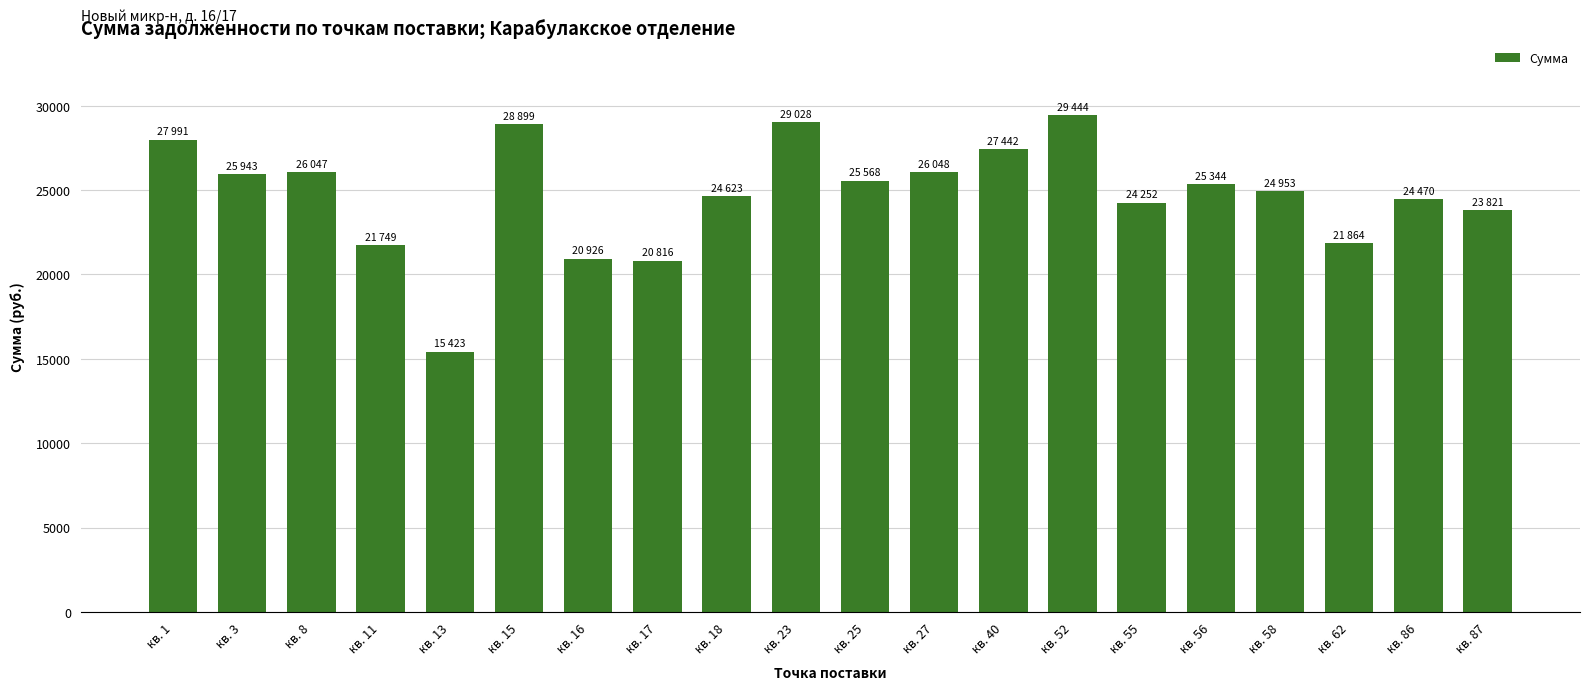

The chart shows a value of 29443.8 at кв. 52. True or false?

True